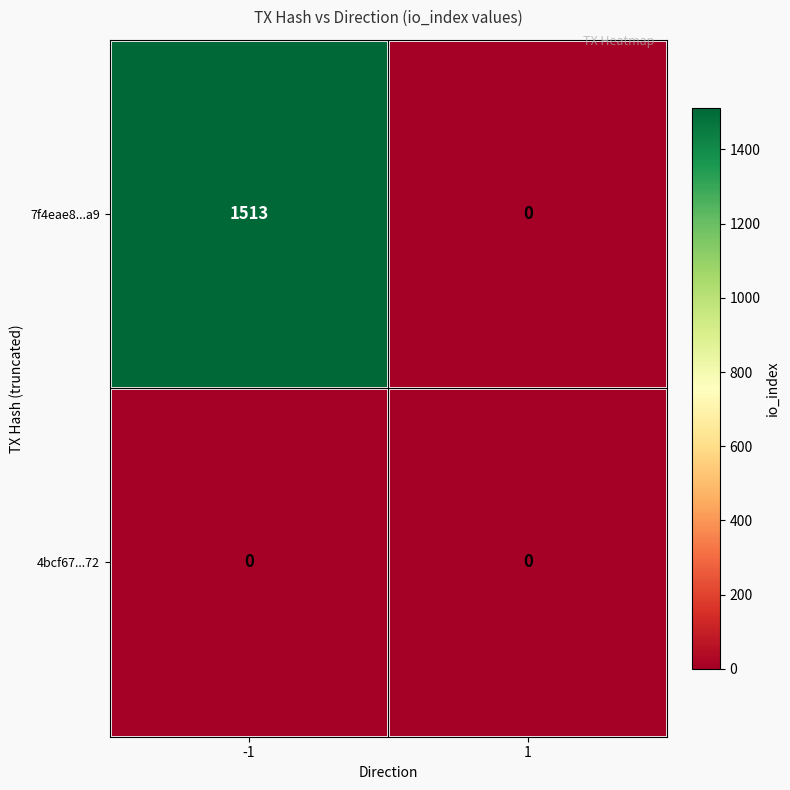

Reading right to left, list all the values displayed in this chart.

7f4eae8...a9: 0	1513
4bcf67...72: 0	0